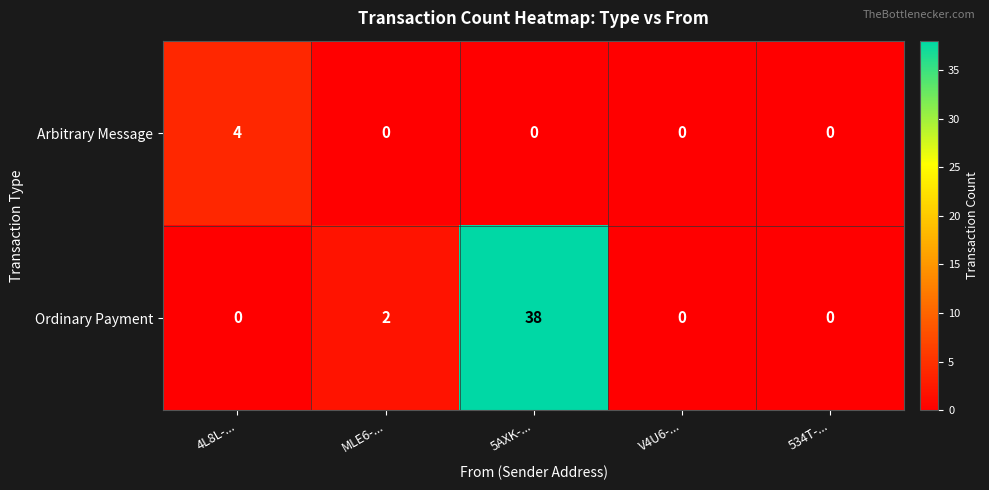

Rank the series by their average value, from lowest to highest.

Arbitrary Message, Ordinary Payment